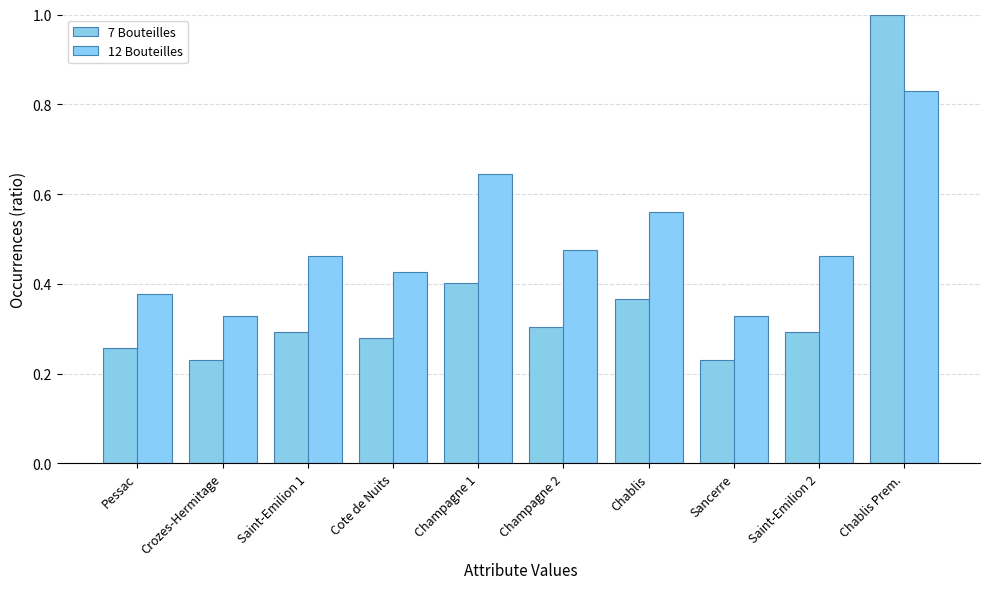

What value does the 7 Bouteilles series have at Champagne 1?

0.4